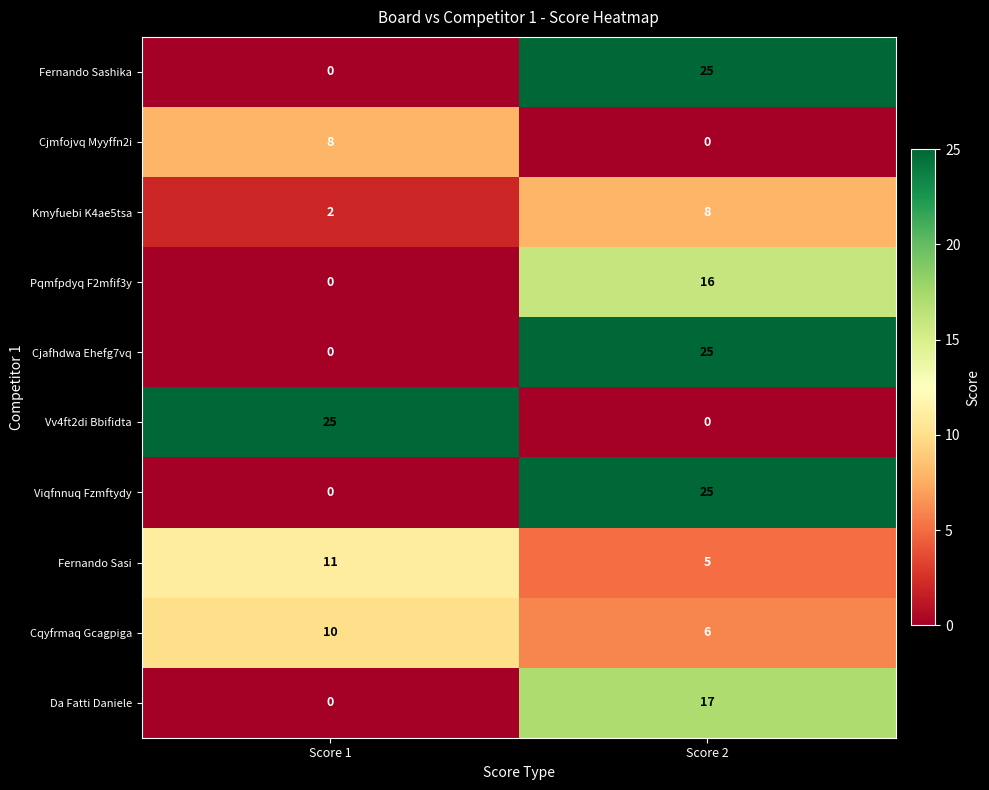

At how many categories does at least one series exceed 7?

2